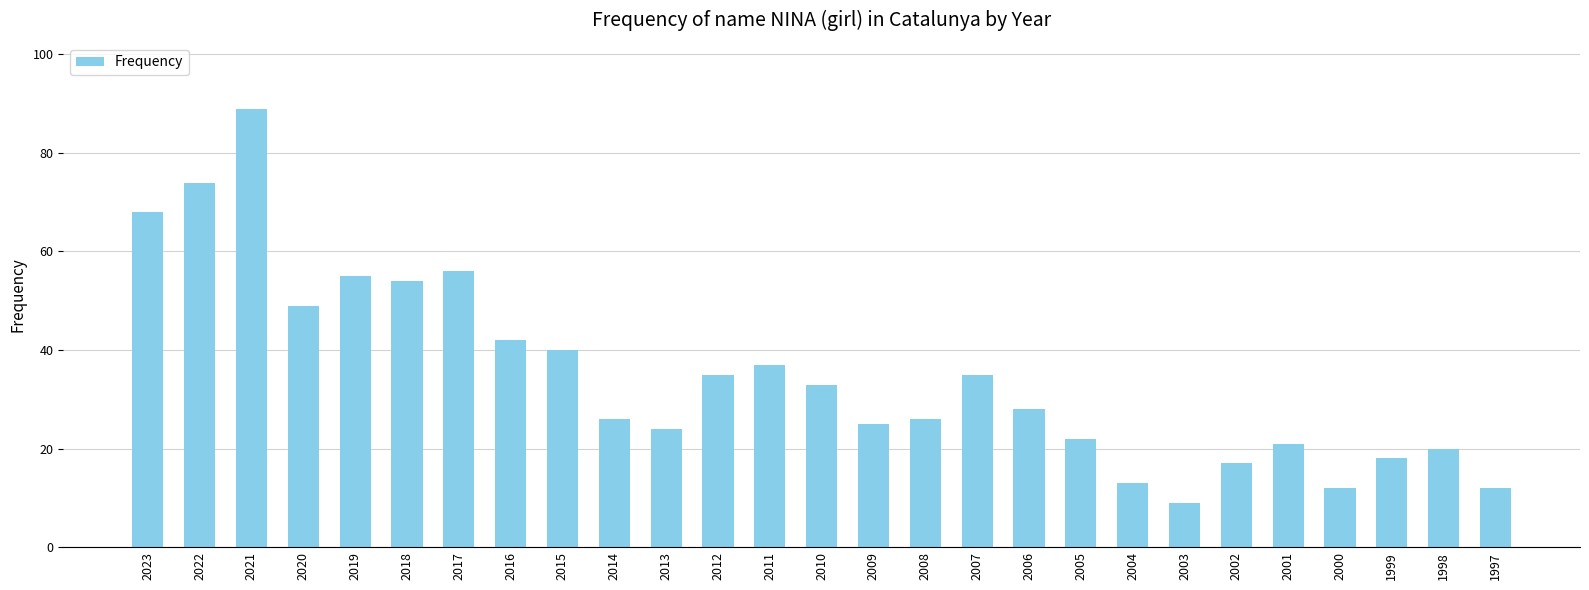

What is the difference between the maximum and second lowest values?

77